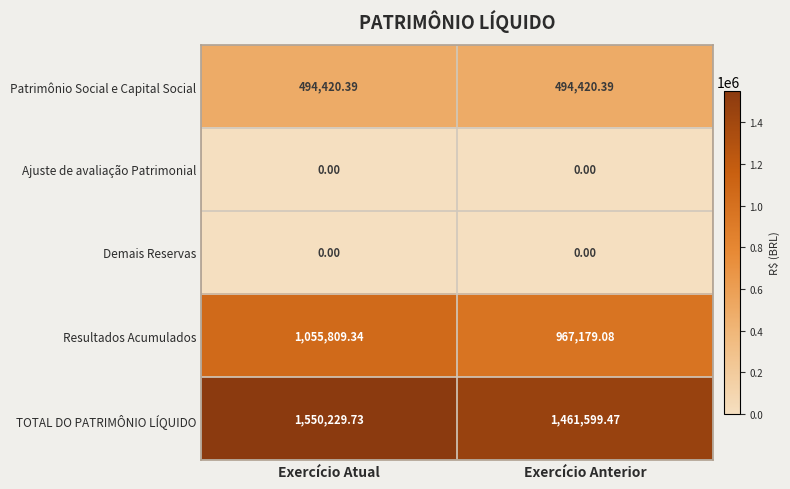

List the labels in order of TOTAL DO PATRIMÔNIO LÍQUIDO value, smallest first.

Exercício Anterior, Exercício Atual